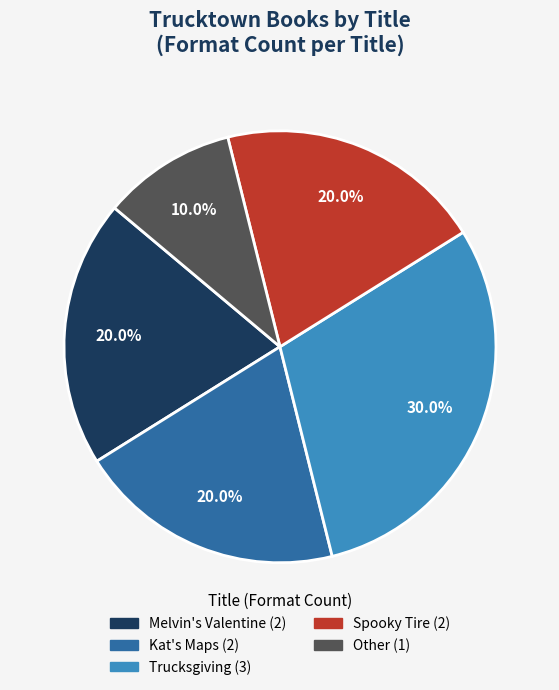

Count the number of slices in the pie.

5